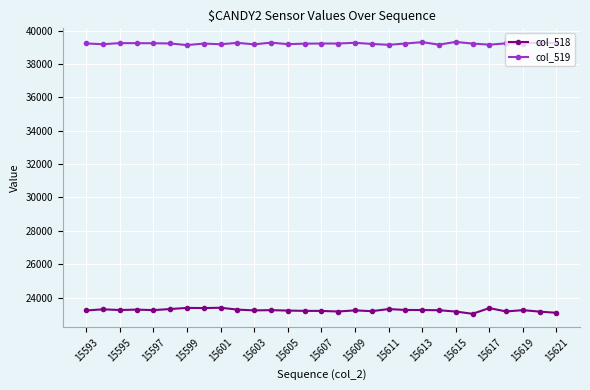

Which series has the largest range (max minus min)?

col_518